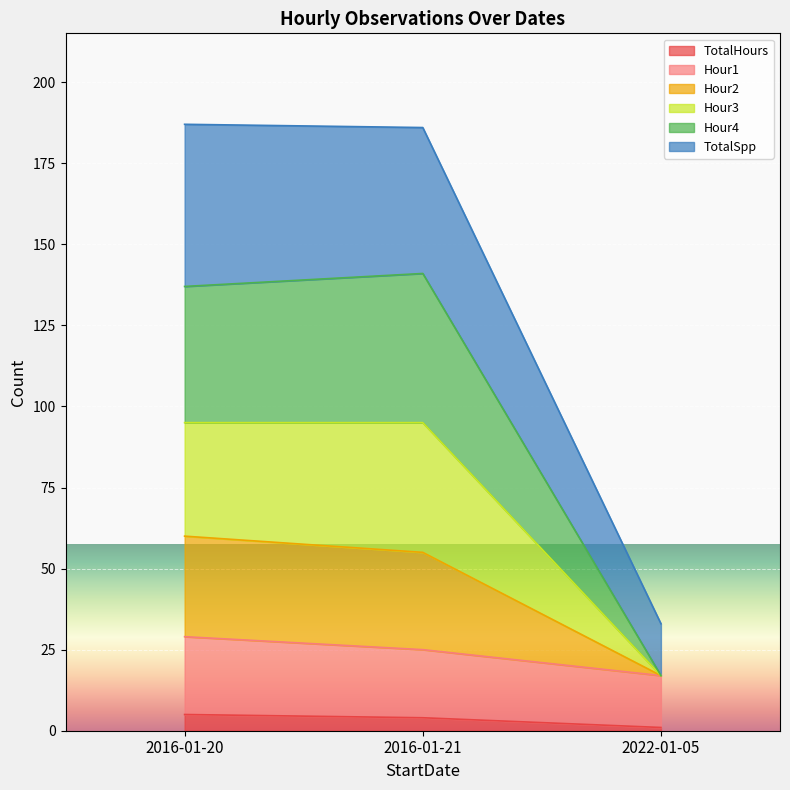

At which category is the sum across all series the highest?

2016-01-20